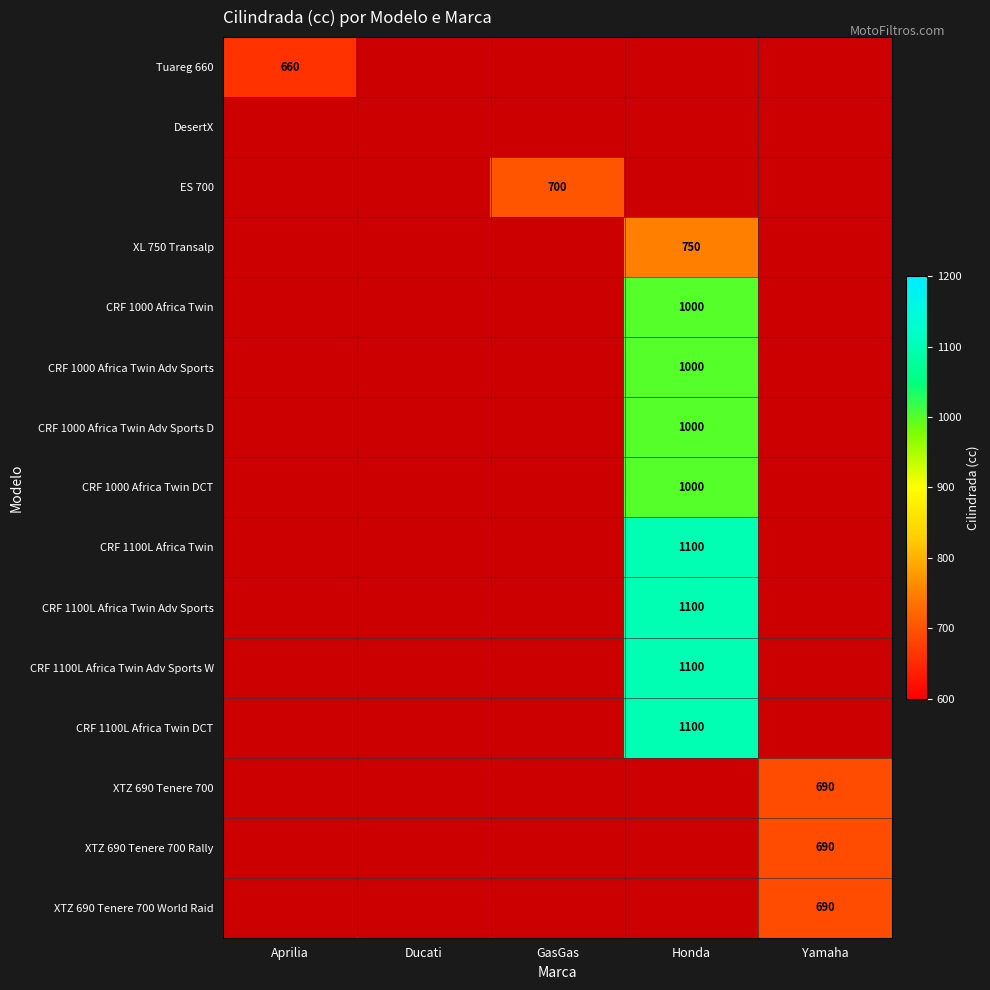

The CRF 1000 Africa Twin Adv Sports D series shows 1745 at Honda. True or false?

False